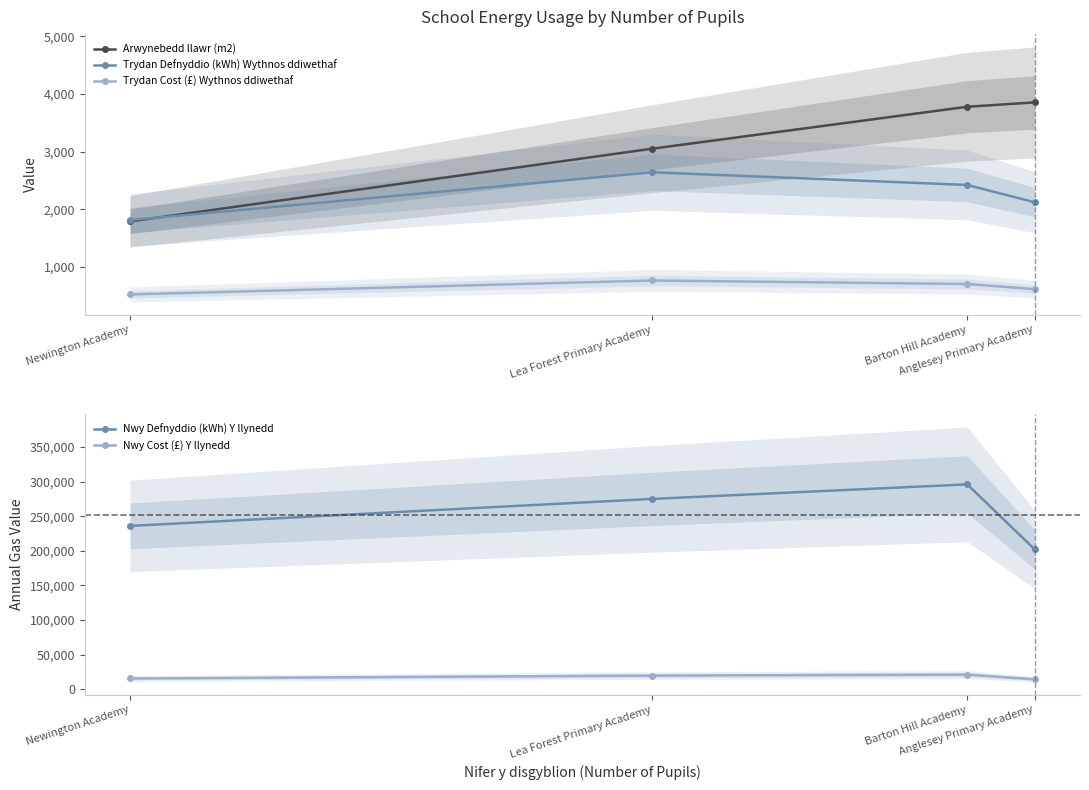

What is the difference between the Nwy Defnyddio (kWh) Y llynedd values at Newington Academy and Barton Hill Academy?

60000